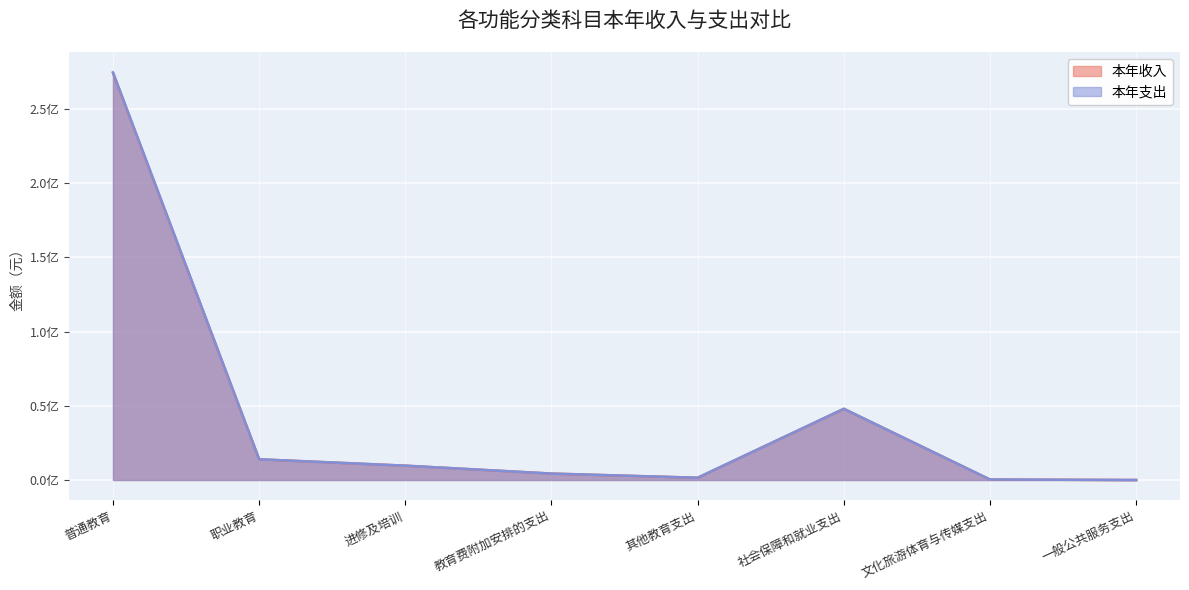

What is the label of the 1st point from the right?

一般公共服务支出